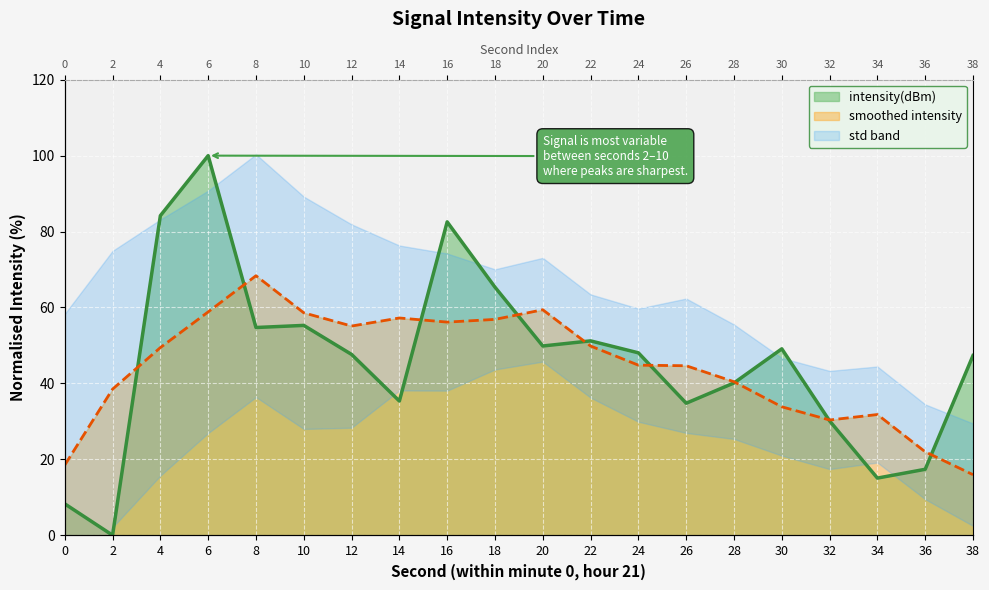

Reading left to right, transcribe all the data shown in this chart.

0=8.3	2=0.0	4=84.2	6=100.0	8=54.7	10=55.3	12=47.6	14=35.4	16=82.5	18=65.3	20=49.9	22=51.2	24=48.1	26=34.8	28=40.1	30=49.1	32=30.1	34=15.1	36=17.4	38=47.3